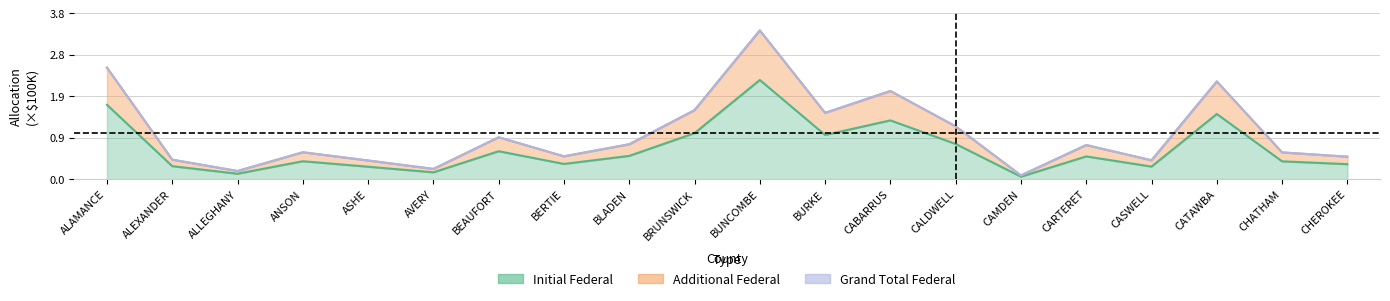

What is the total value across all series at CHEROKEE?

1.4